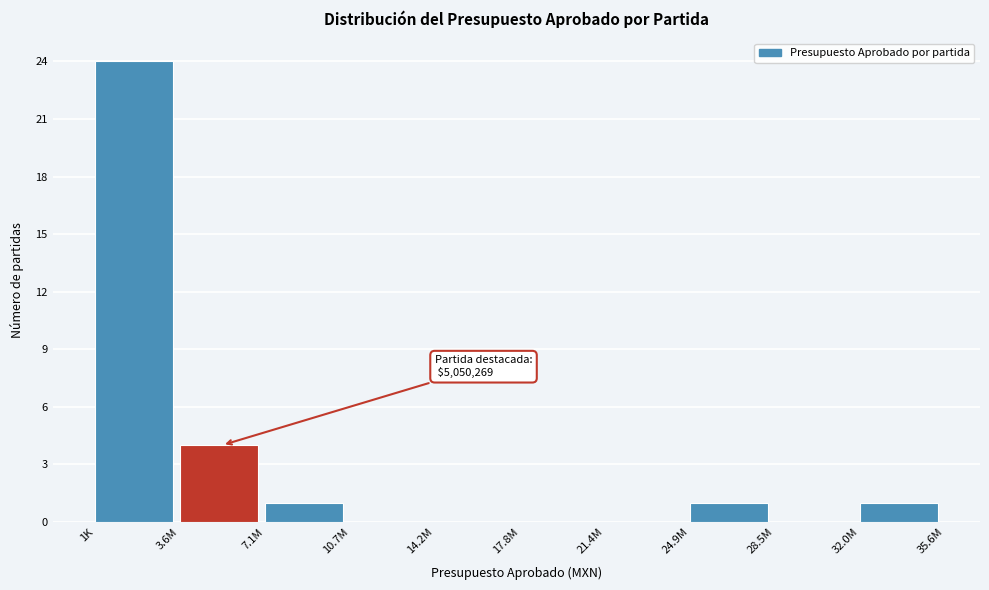

Reading left to right, transcribe all the data shown in this chart.

1K=24	3.6M=4	7.1M=1	10.7M=0	14.2M=0	17.8M=0	21.4M=0	24.9M=1	28.5M=0	32.0M=1